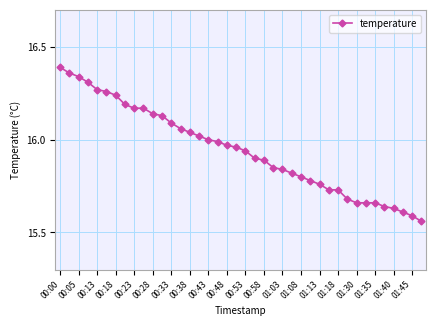

What is the difference between the maximum and minimum values?

0.8